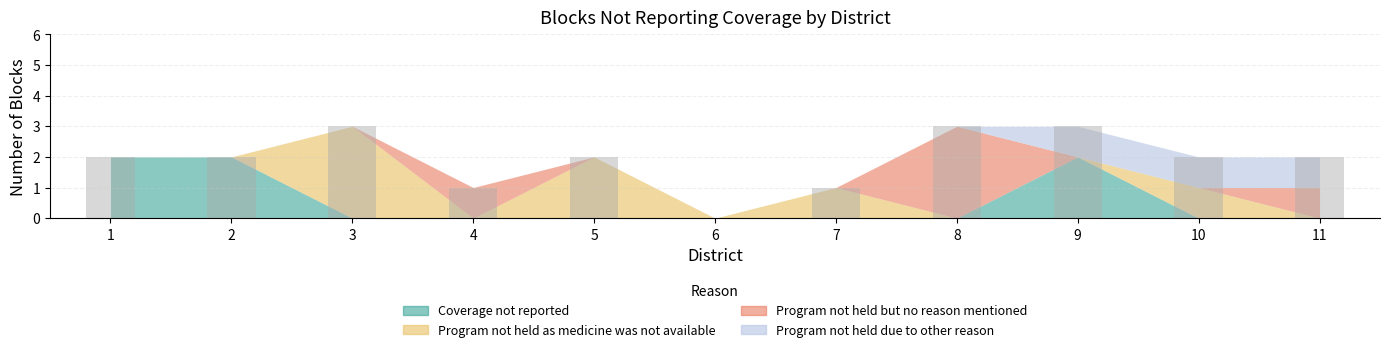

What is the greatest value displayed?

3